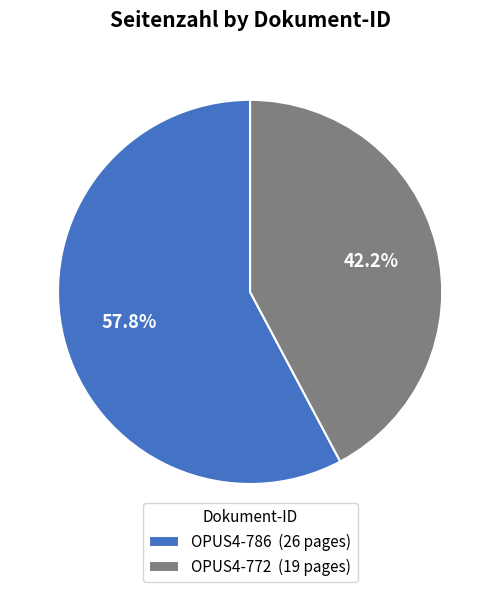

Which slice is the largest?

OPUS4-786